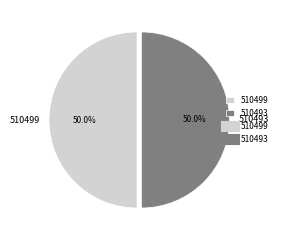

To the nearest percent, what is the combined percentage of 510493 and 510499?

100%